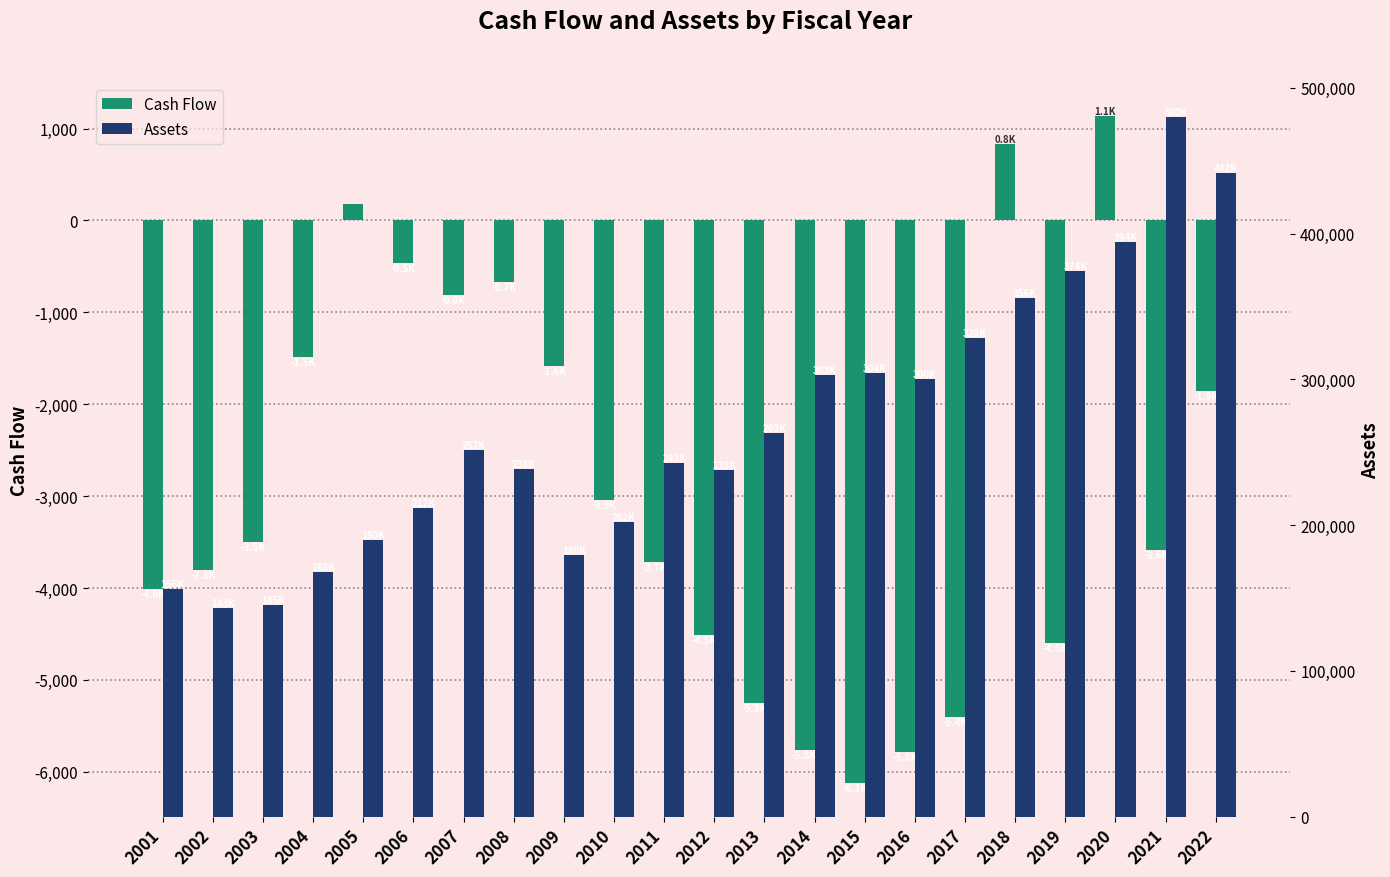

True or false: Assets has a value of 600554.3 at 2022.

False